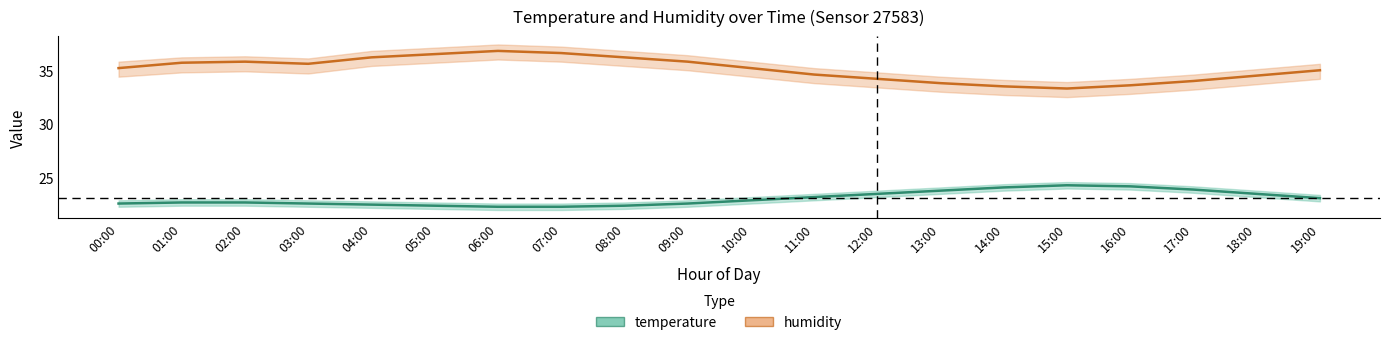

What is the maximum value shown in the chart?

36.8